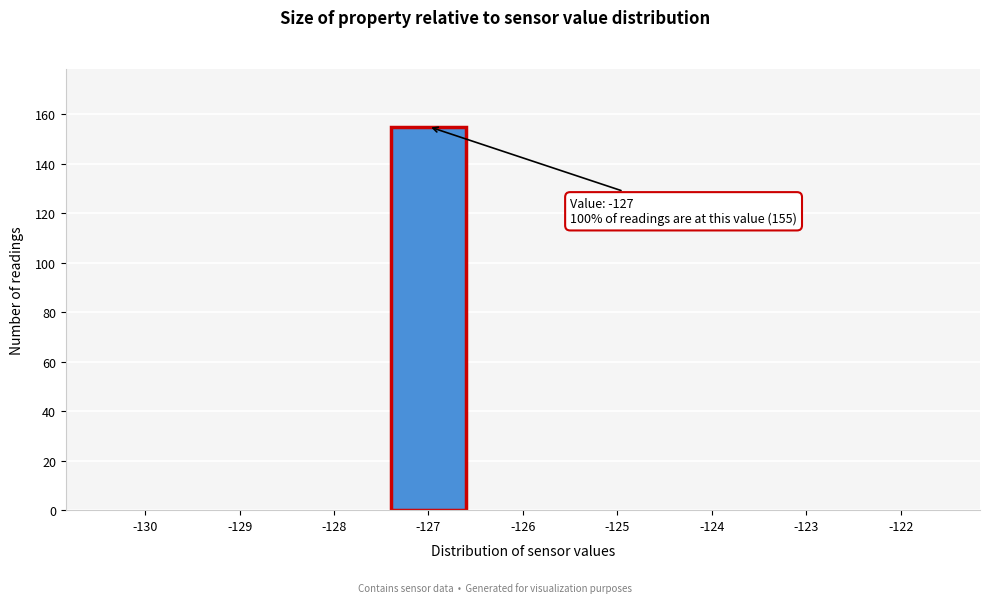

Reading left to right, what are all the values shown in this chart?

-130=0	-129=0	-128=0	-127=155	-126=0	-125=0	-124=0	-123=0	-122=0